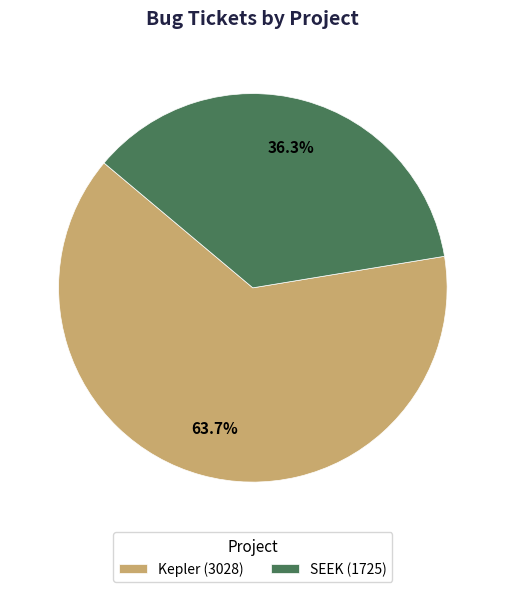

Which has a higher value, SEEK or Kepler?

Kepler